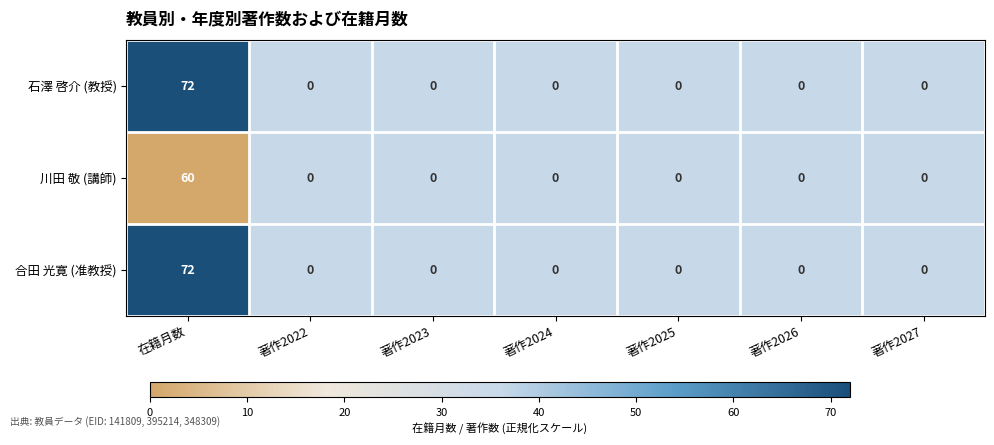

How many distinct data groups are displayed?

3